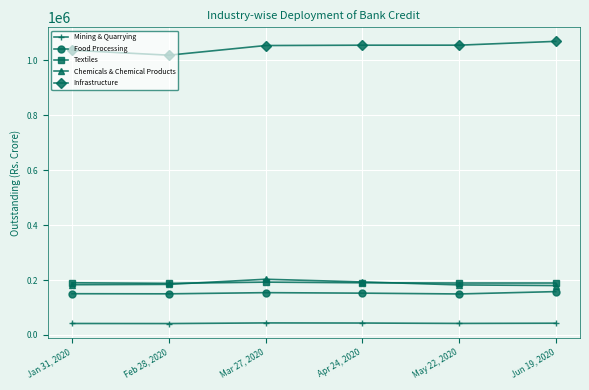

What is the minimum value shown in the chart?

41600